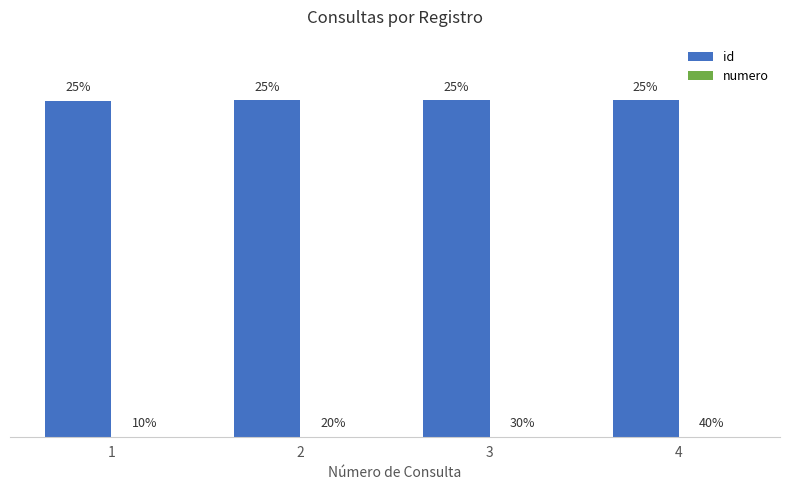

At how many categories does at least one series exceed 28695?

4